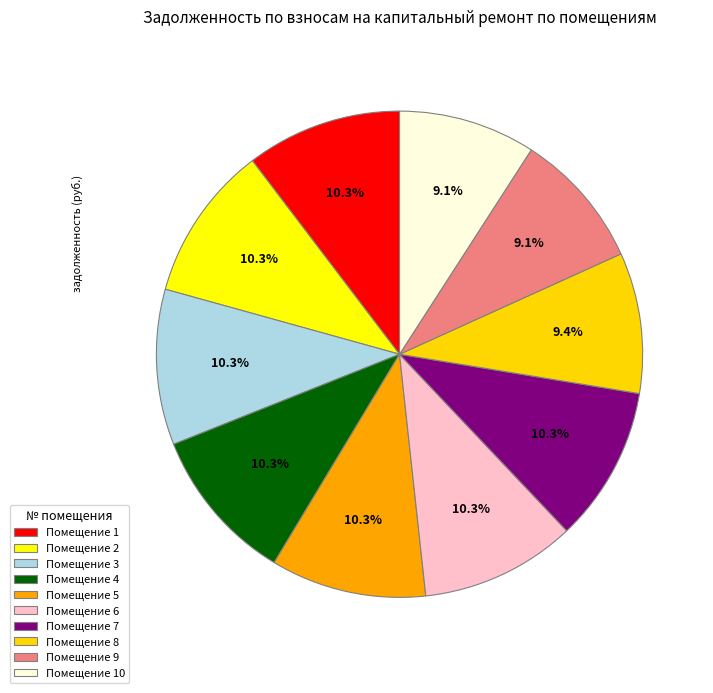

To the nearest percent, what is the average slice percentage?

10%